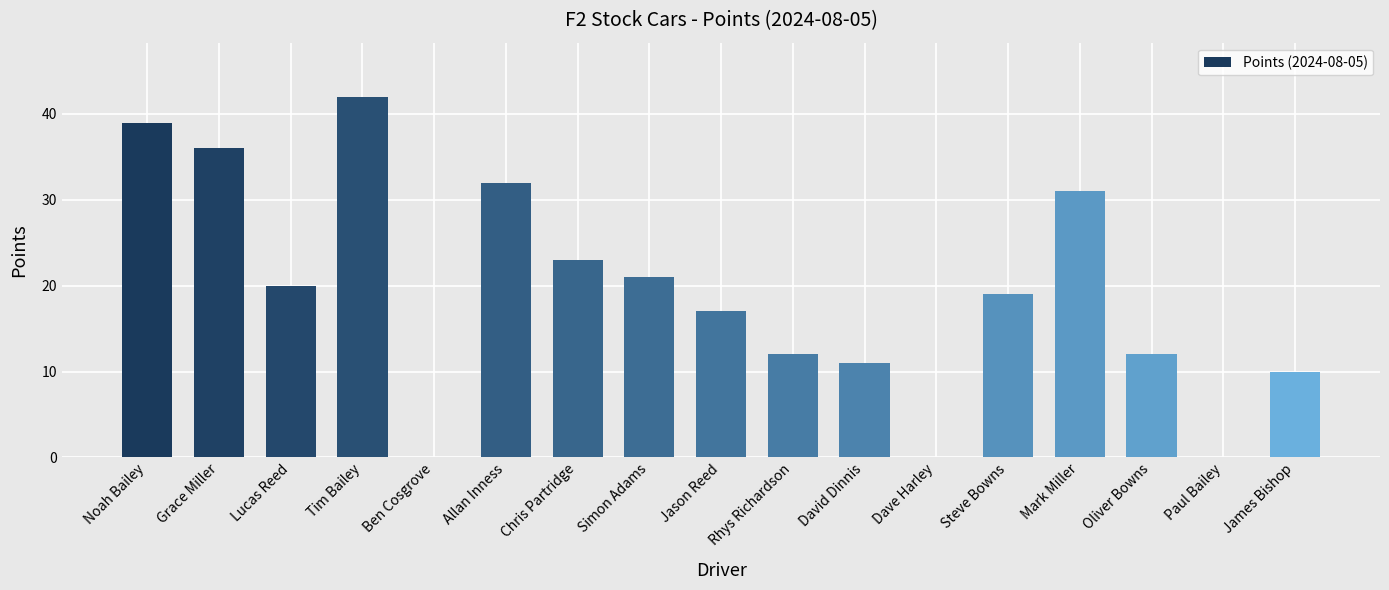

What is the sum of all values?

325